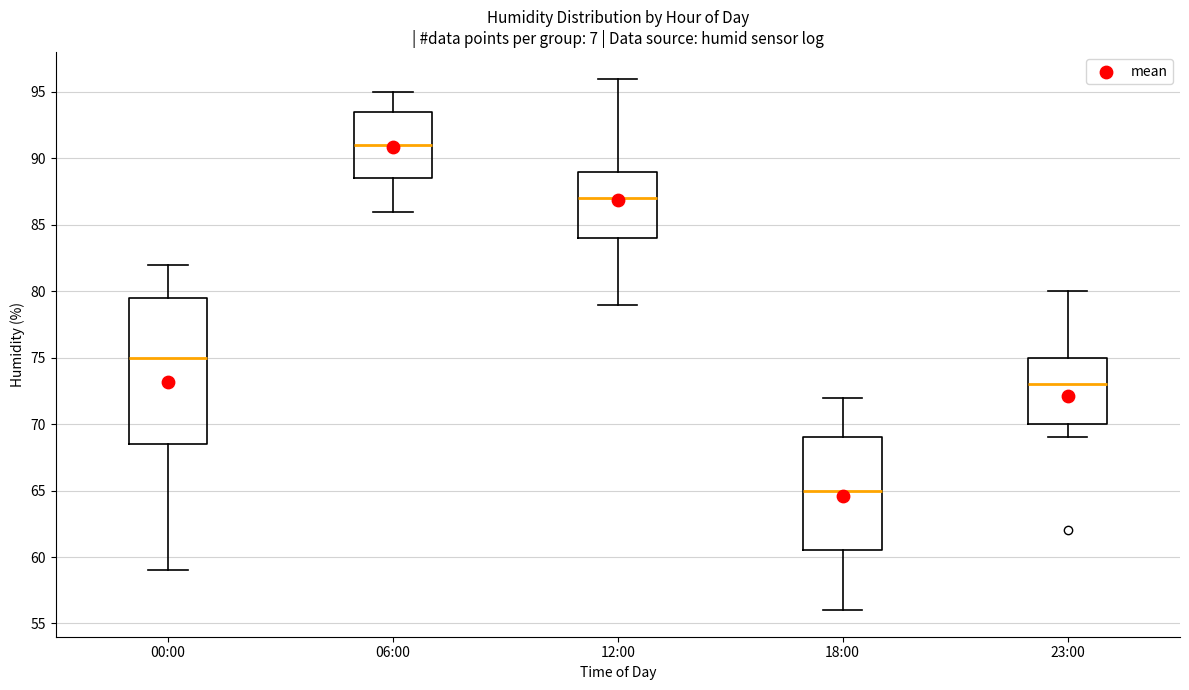

Where is the upper edge of the box for 12:00 on the y-axis? The values are not printed on the chart, so give them approximately, as read against the axis.

89.0